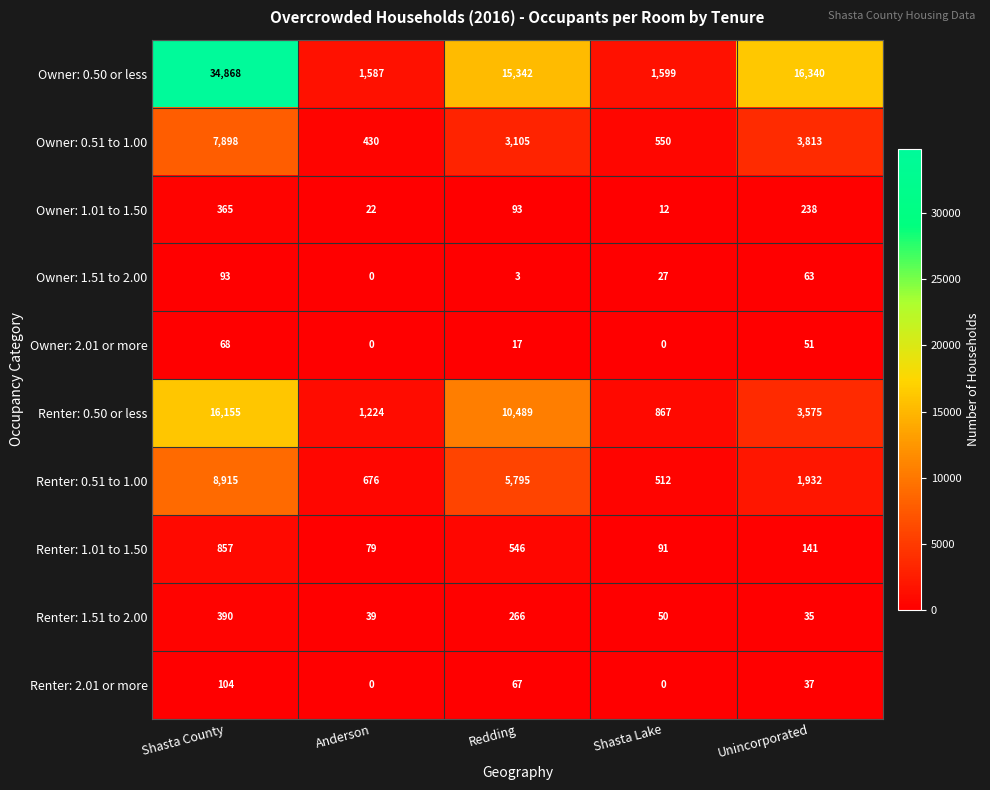

True or false: Renter: 1.51 to 2.00 has a value of 79 at Redding.

False